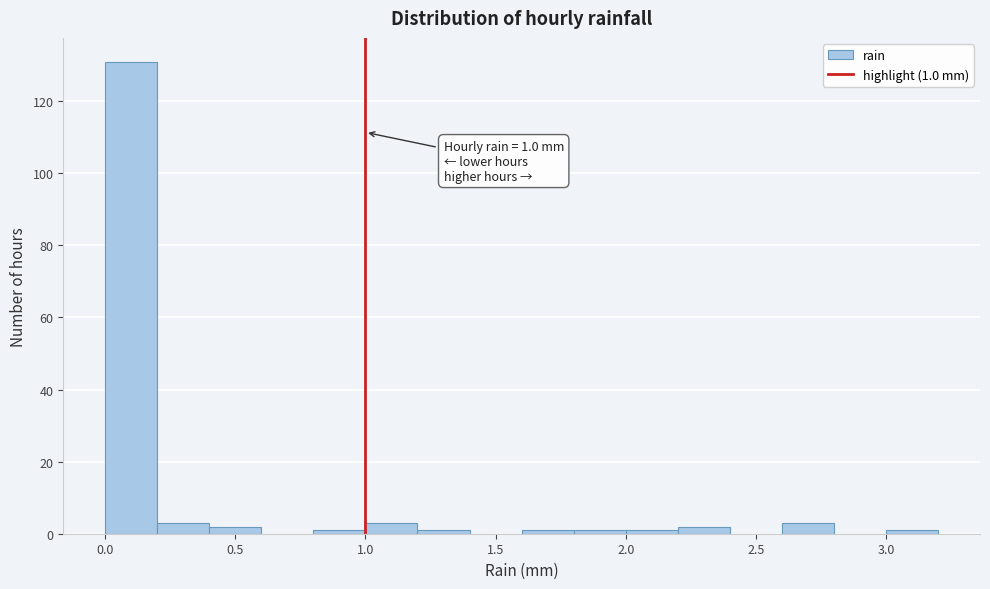

Over which range of the x-axis is the bar tallest?

0.0 to 0.2